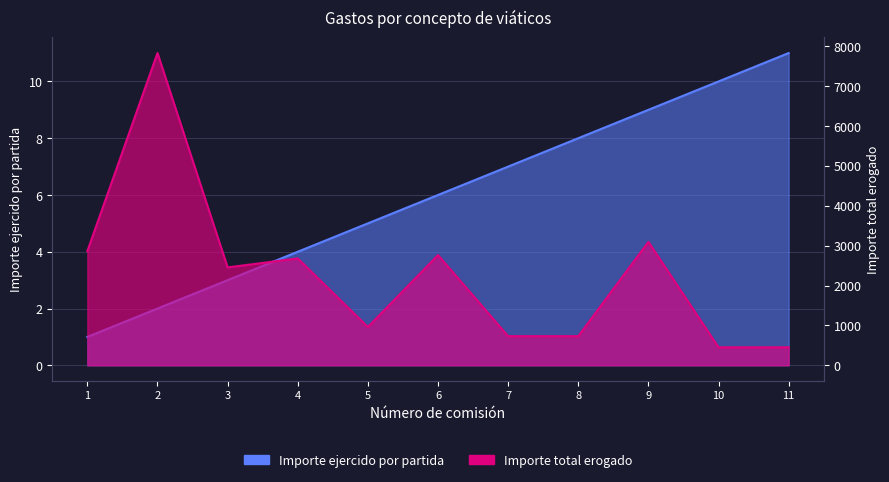

What is the spread (max minus min) of values at 11?

440.7